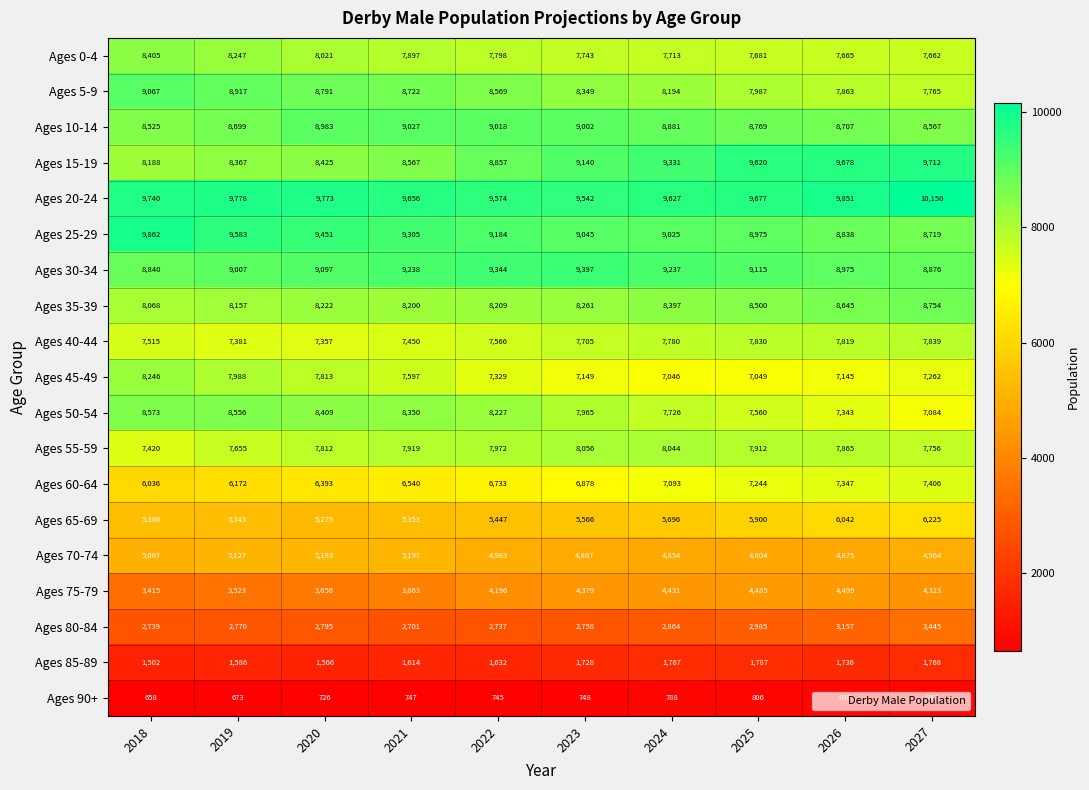

Which series has the largest total across all categories?

Ages 20-24